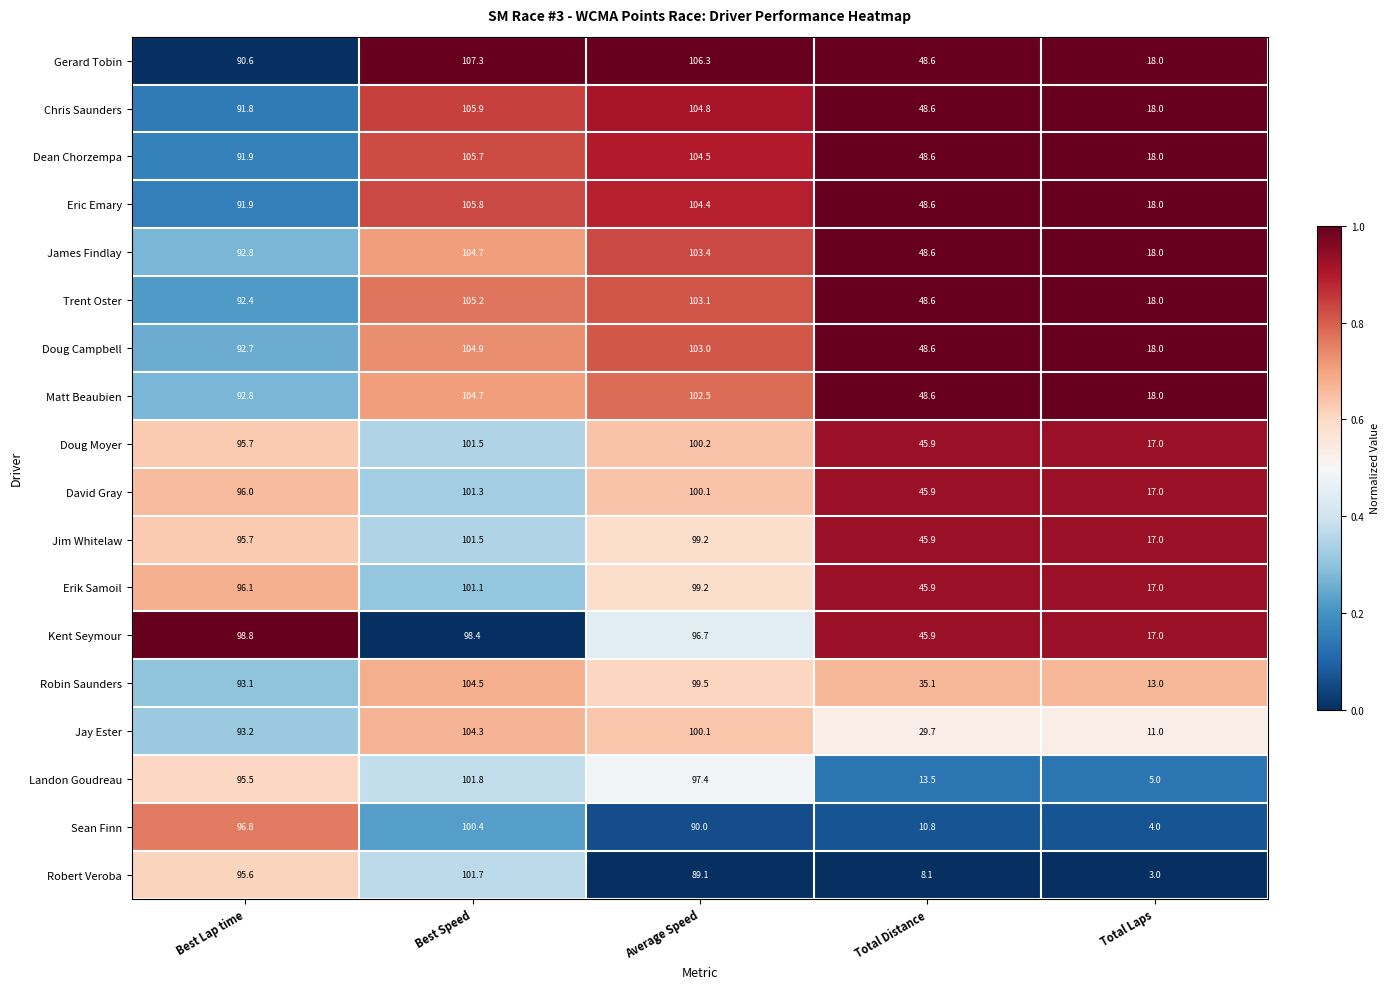

Which category has the lowest value across all series?

Total Laps